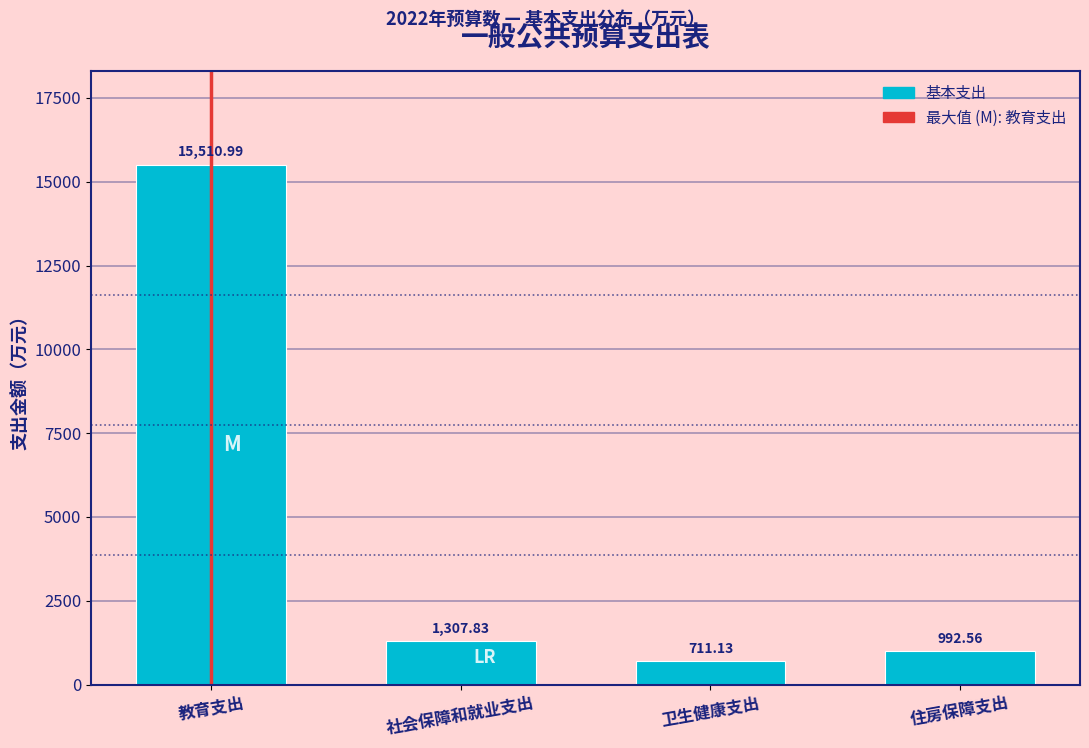

What is the label of the 4th bar from the right?

教育支出